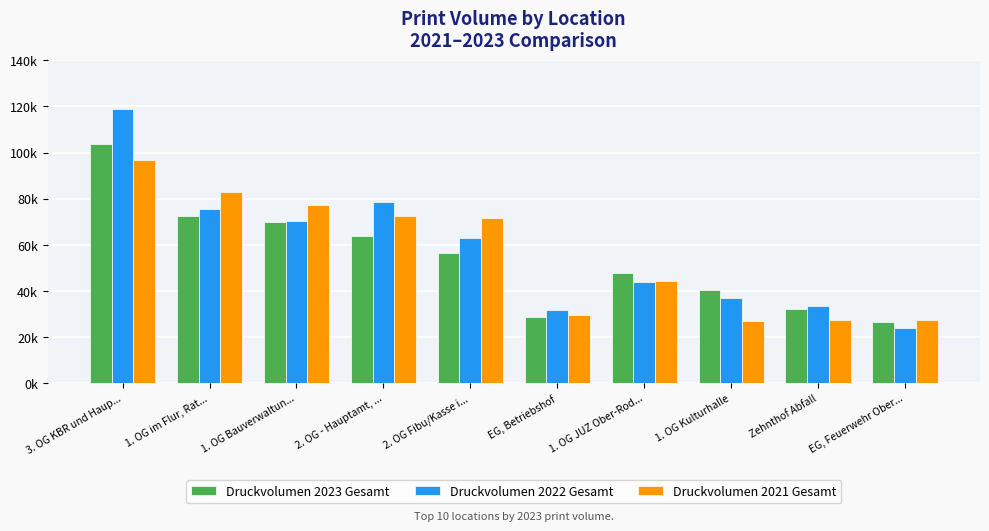

At which label does Druckvolumen 2023 Gesamt reach its minimum?

EG, Feuerwehr Ober...